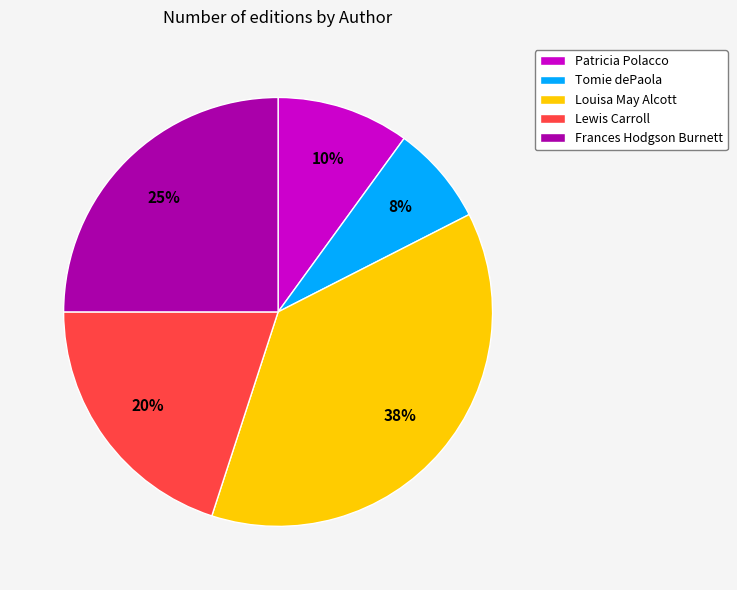

To the nearest percent, what is the difference between the largest and smallest slice percentages?

30%